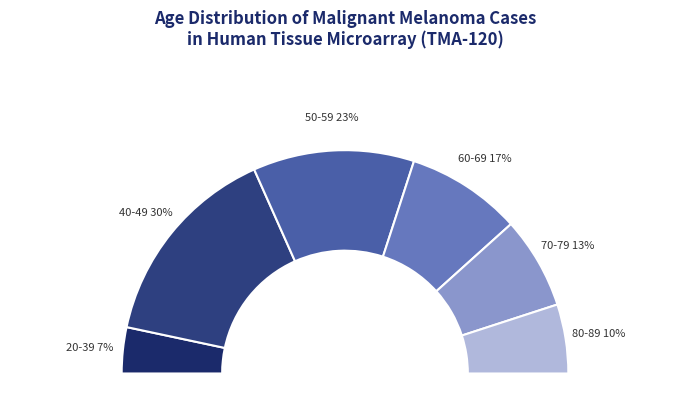

Between 60-69 and 50-59, which is larger?

50-59